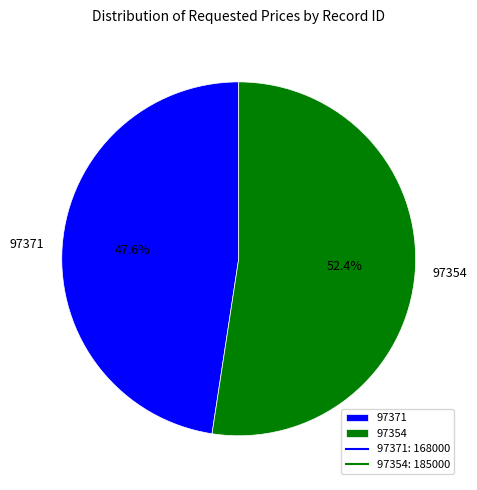

How many segments does this pie chart have?

2